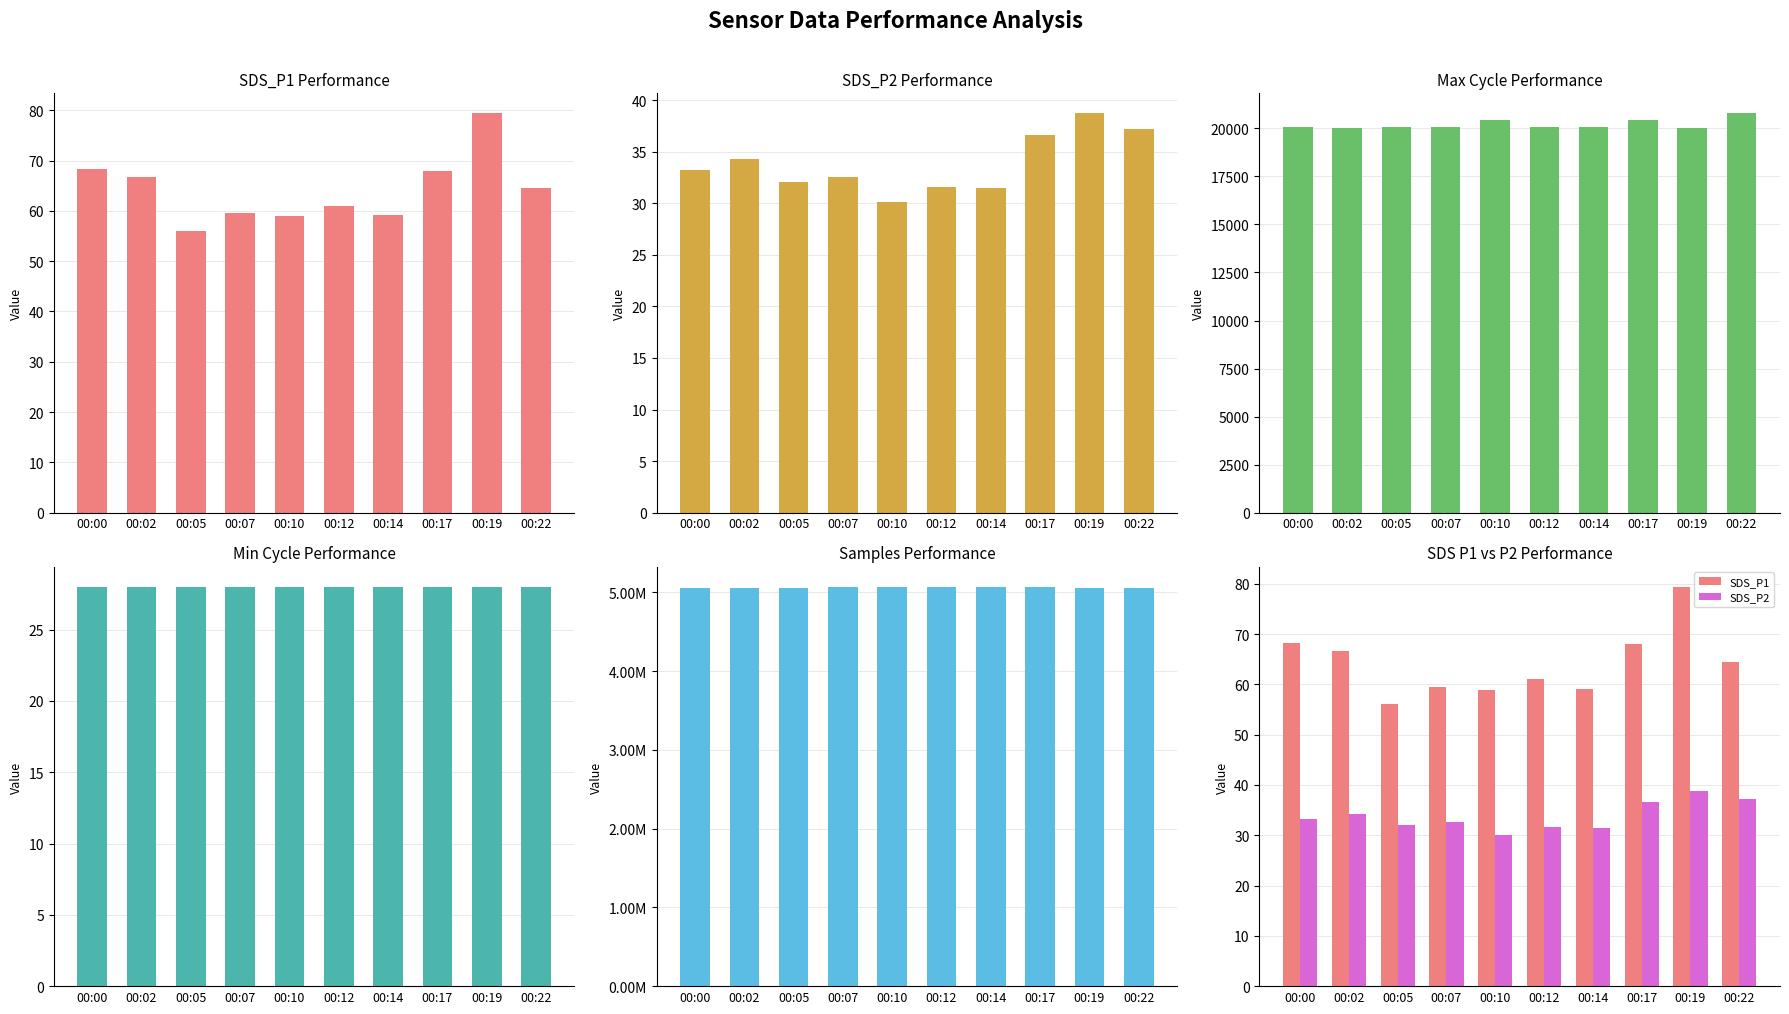

What is the maximum value shown in the chart?

5069797.0